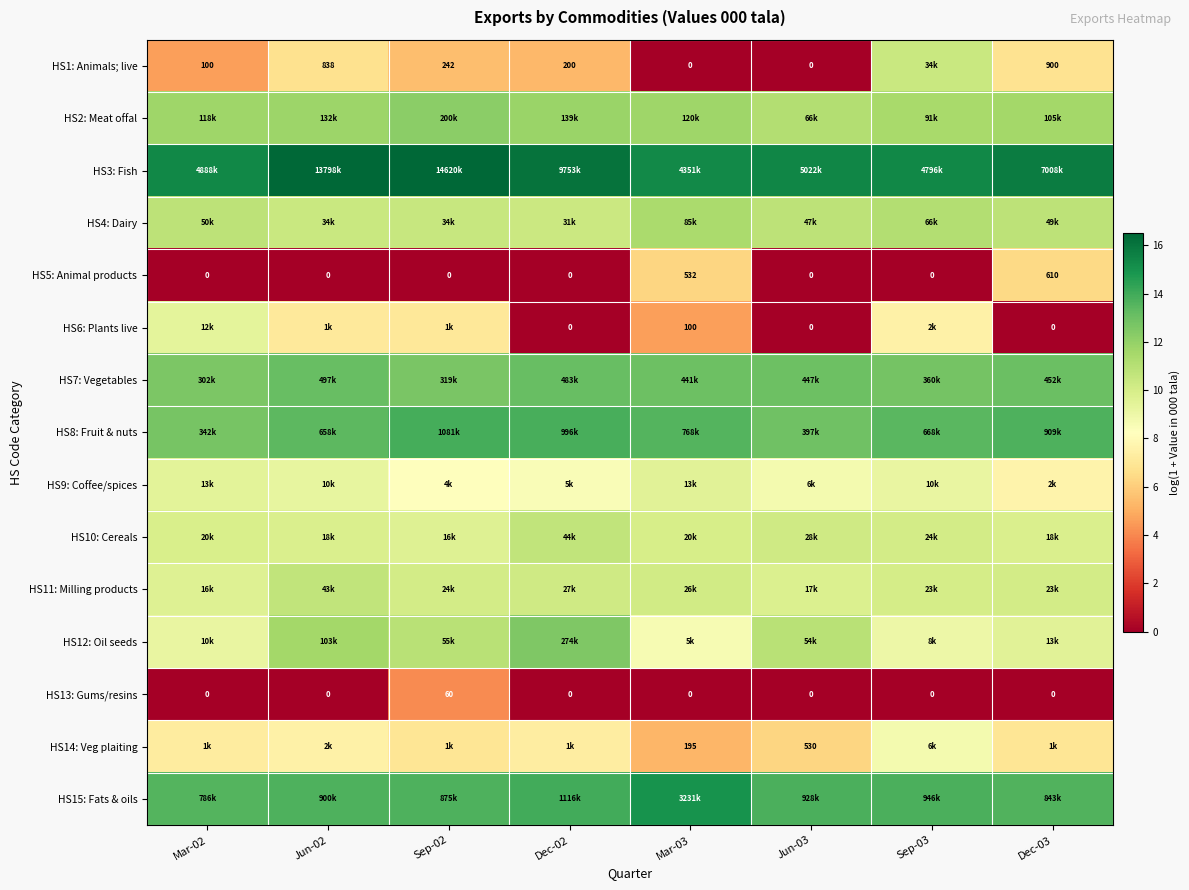

True or false: HS5: Animal products has a value of 0.0 at Jun-03.

True